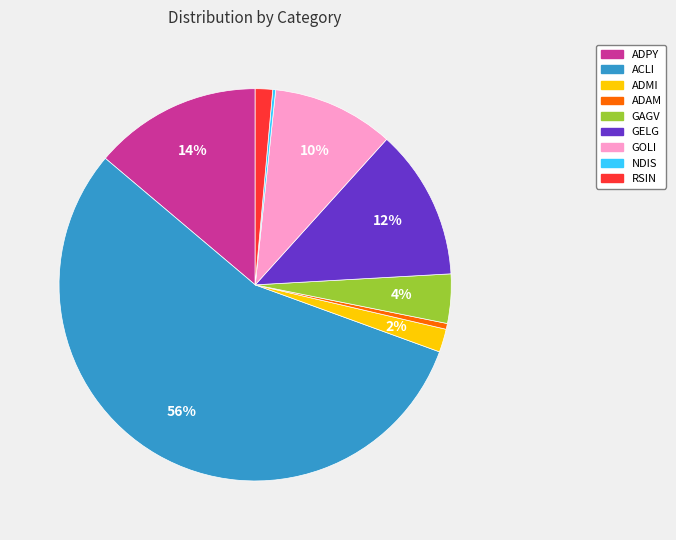

Which has a higher value, GOLI or ADAM?

GOLI